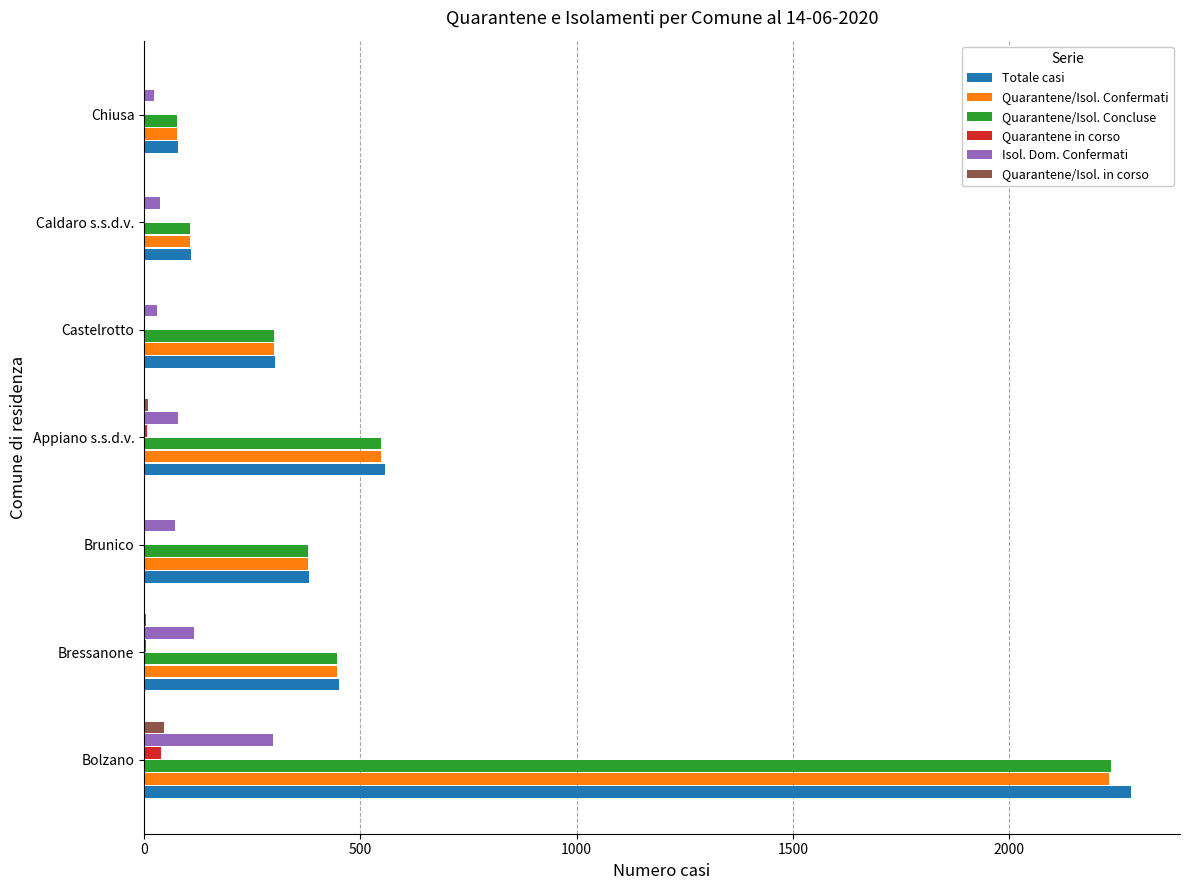

What is the sum of all Quarantene/Isol. in corso values?

65